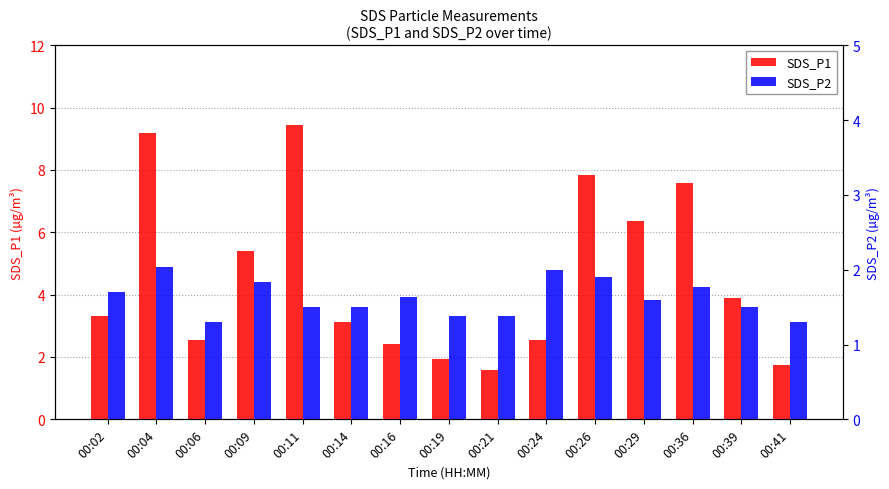

What is the spread (max minus min) of values at 00:16?

0.8